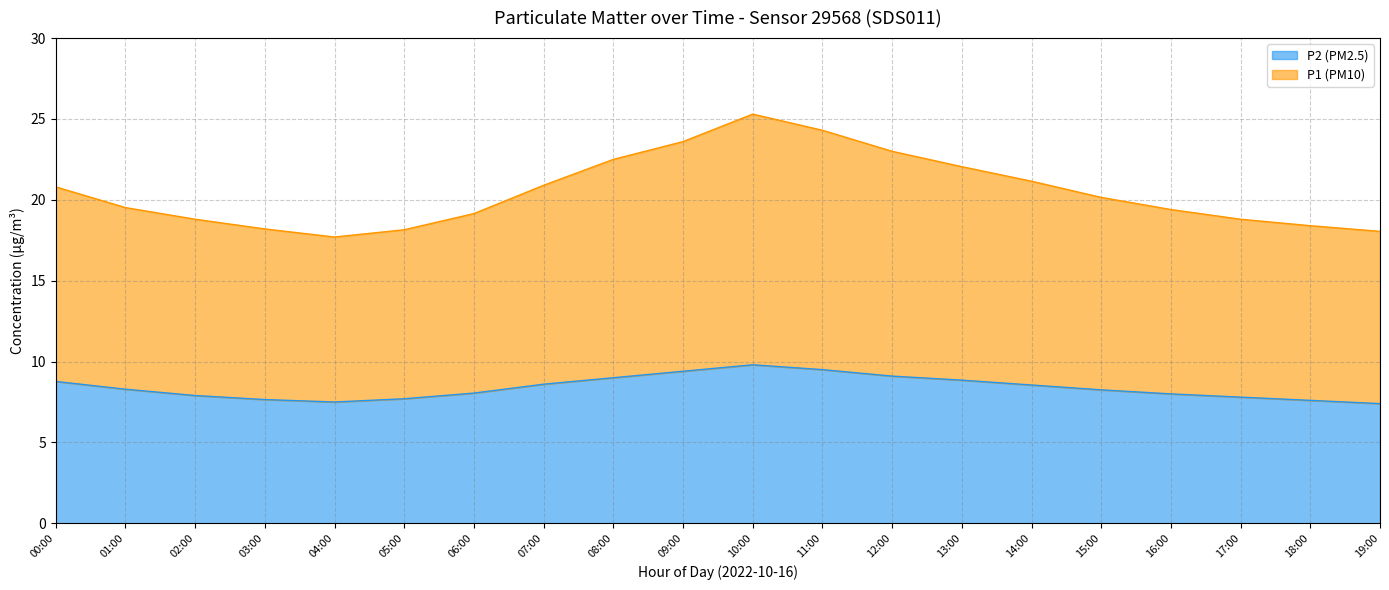

What is the minimum value for P2 (PM2.5)?

7.4